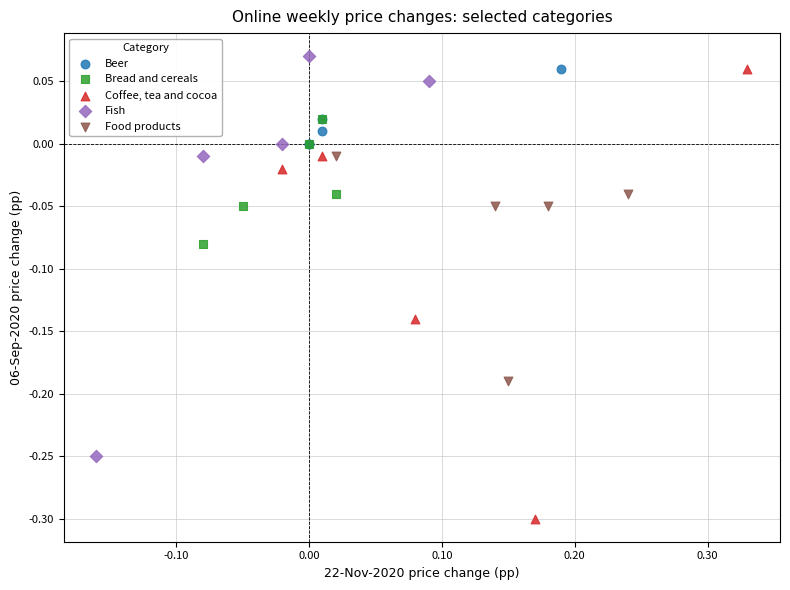

Which series has the widest spread of Y values?

Coffee, tea and cocoa